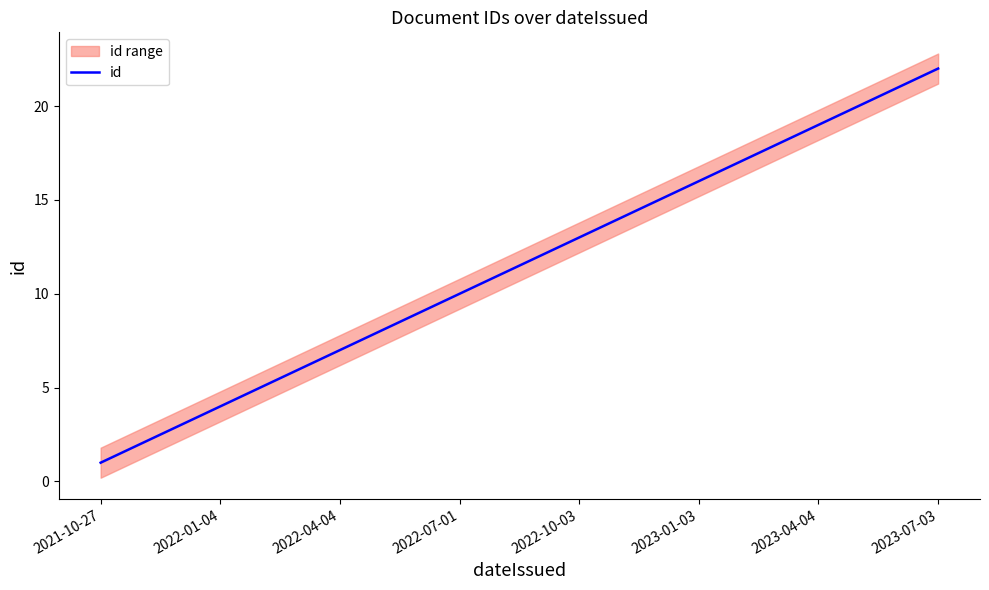

What is the value of the 9th point from the left?

9